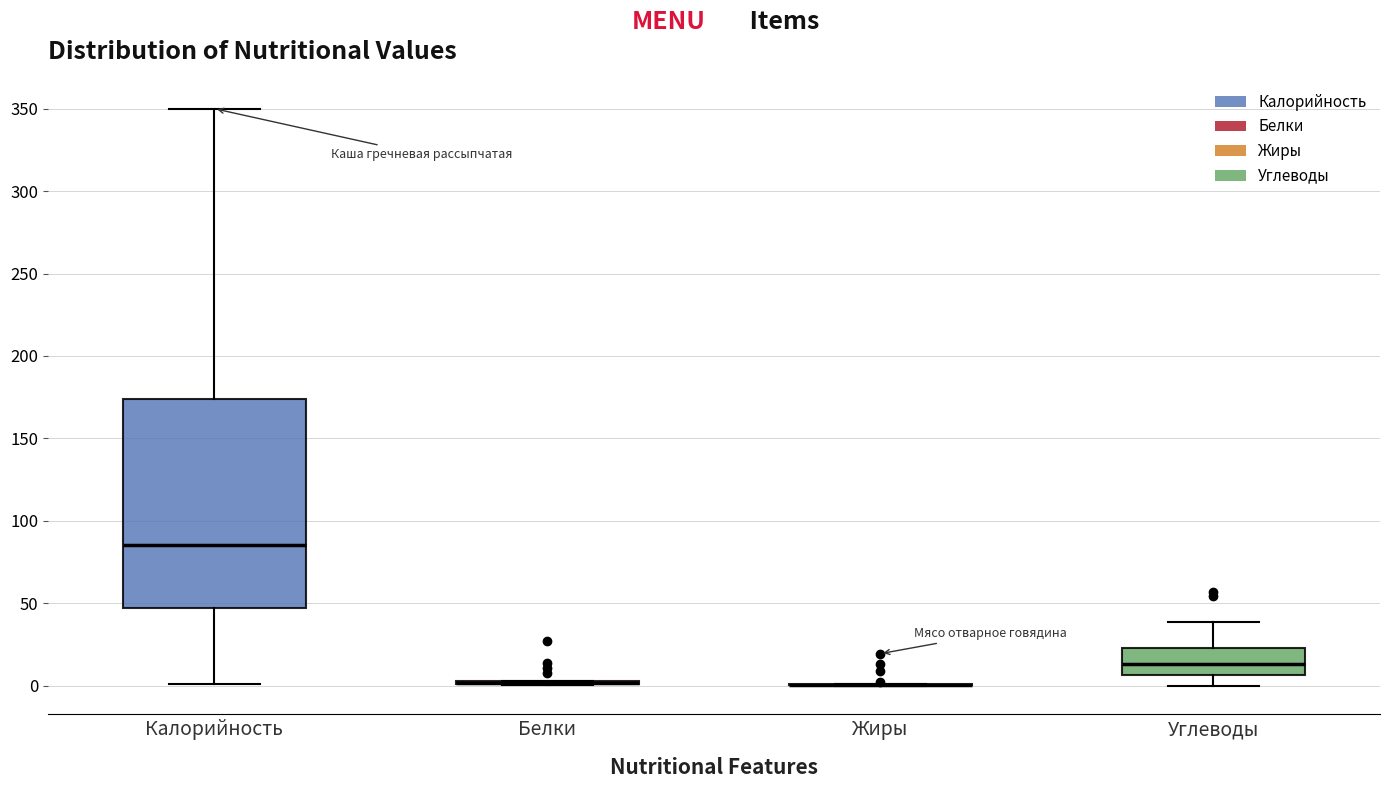

Reading left to right, read every box against the y-axis: the position of its median line, the range the box covers, and the ends of its whiskers. The values are not printed on the chart, so give them approximately, as read against the axis.

Калорийность: median 85, box 45 to 175, whiskers 0 to 350
Белки: box collapsed to a line at 0, whiskers 0 to 5
Жиры: box collapsed to a line at 0, whiskers 0 to 0
Углеводы: median 15, box 5 to 25, whiskers 0 to 40